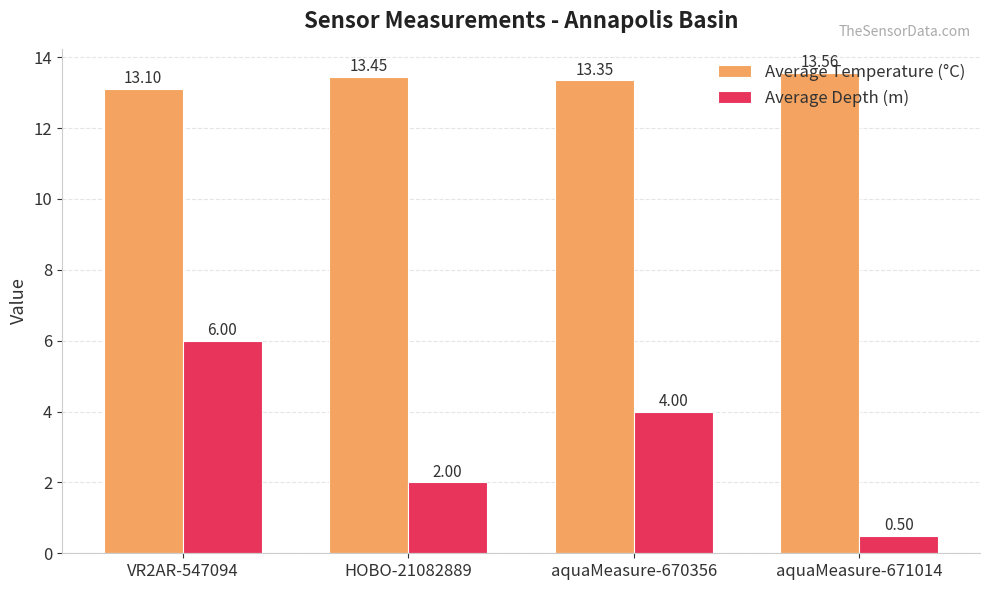

Which series has the largest total across all categories?

Average Temperature (°C)